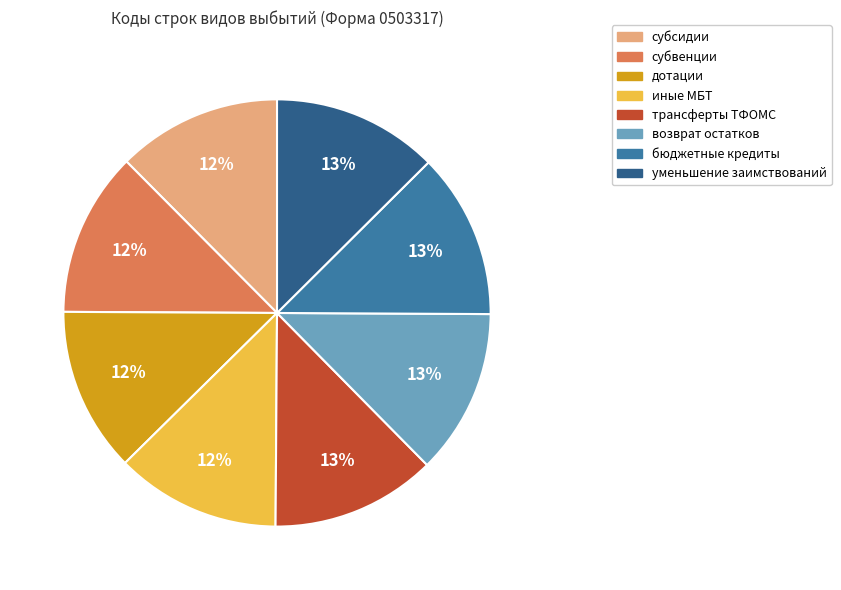

Is there any slice that represents more than half of the pie?

No